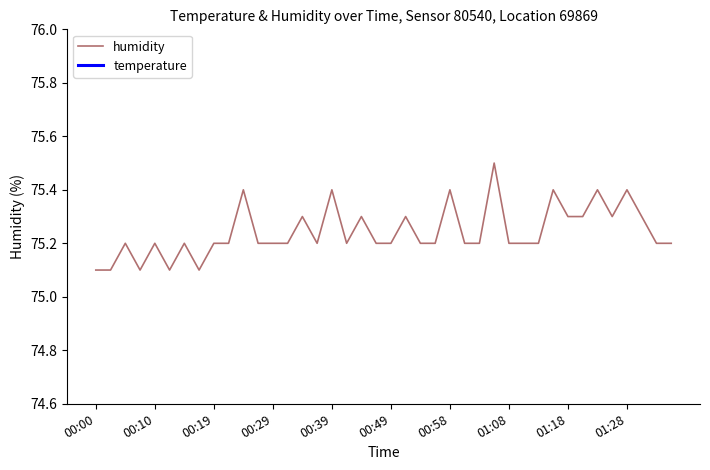

Rank the series by their average value, from highest to lowest.

humidity, temperature